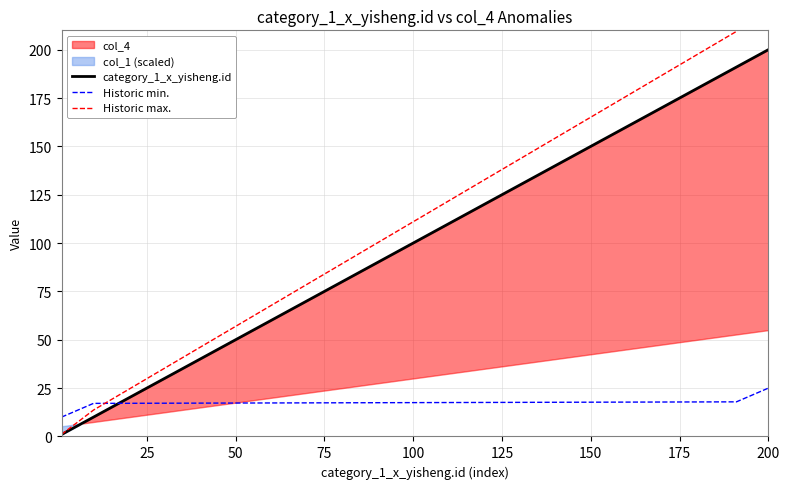

What is the highest value of the category_1_x_yisheng.id series?

200.0